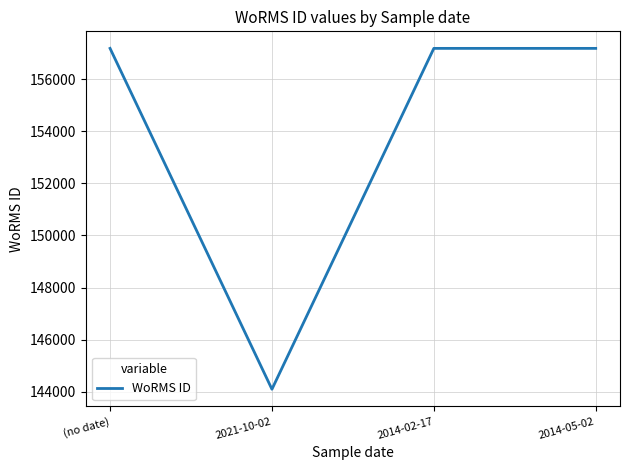

The value at 2021-10-02 is 144094. True or false?

True